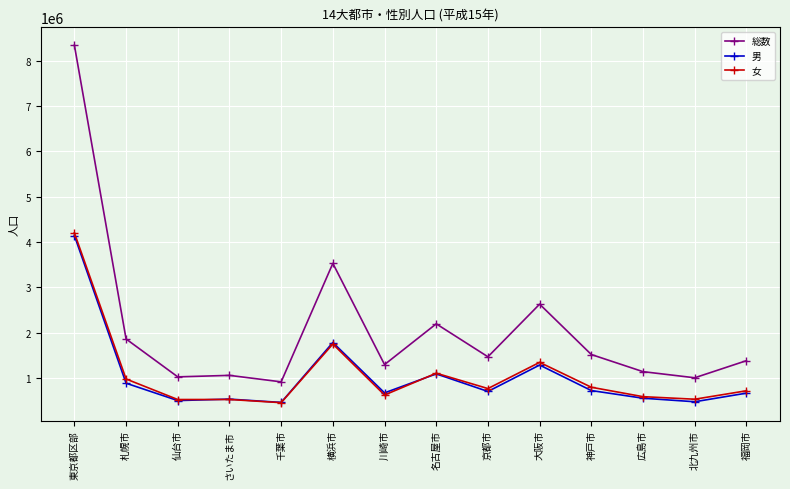

True or false: 男 has a value of 670000 at 川崎市.

True